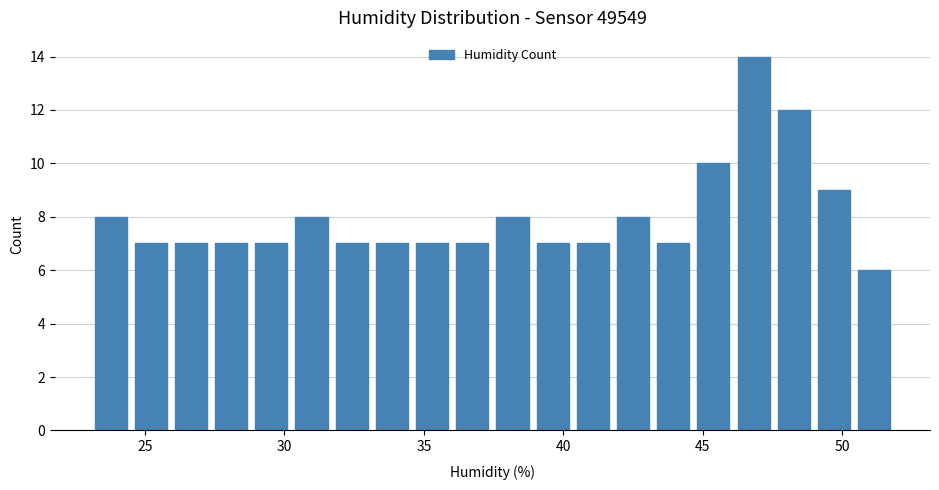

Around what value on the x-axis is the tallest bar? Give the approximate position of its centre, as read against the axis.

47.0